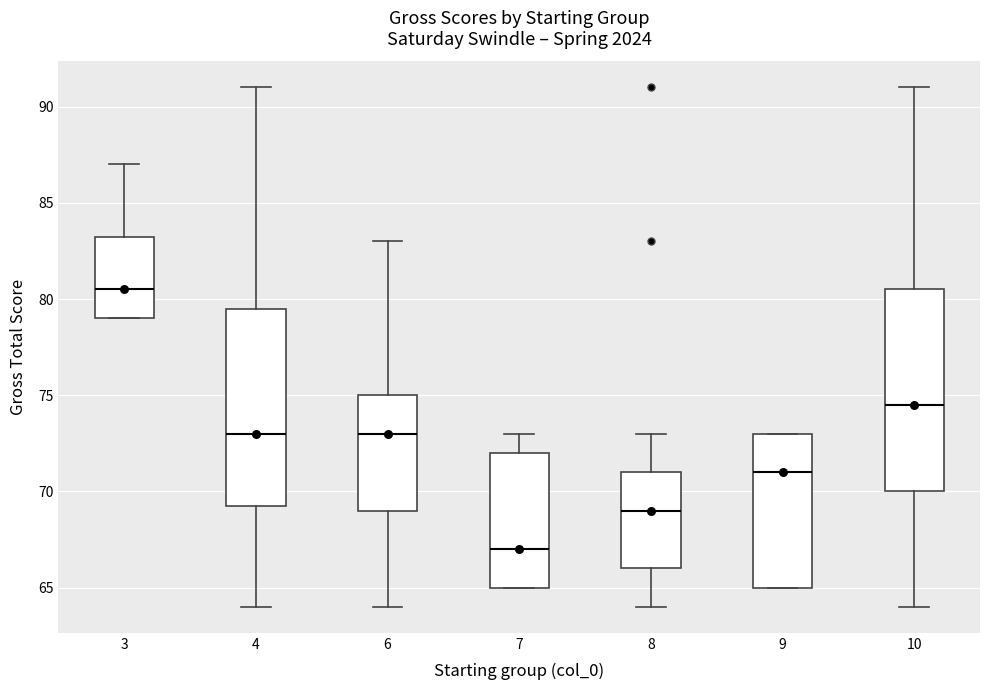

Reading left to right, read every box against the y-axis: the position of its median line, the range the box covers, and the ends of its whiskers. The values are not printed on the chart, so give them approximately, as read against the axis.

3: median 80.5, box 79.0 to 83.5, whiskers 79.0 to 87.0
4: median 73.0, box 69.5 to 79.5, whiskers 64.0 to 91.0
6: median 73.0, box 69.0 to 75.0, whiskers 64.0 to 83.0
7: median 67.0, box 65.0 to 72.0, whiskers 65.0 to 73.0
8: median 69.0, box 66.0 to 71.0, whiskers 64.0 to 73.0
9: median 71.0, box 65.0 to 73.0, whiskers 65.0 to 73.0
10: median 74.5, box 70.0 to 80.5, whiskers 64.0 to 91.0